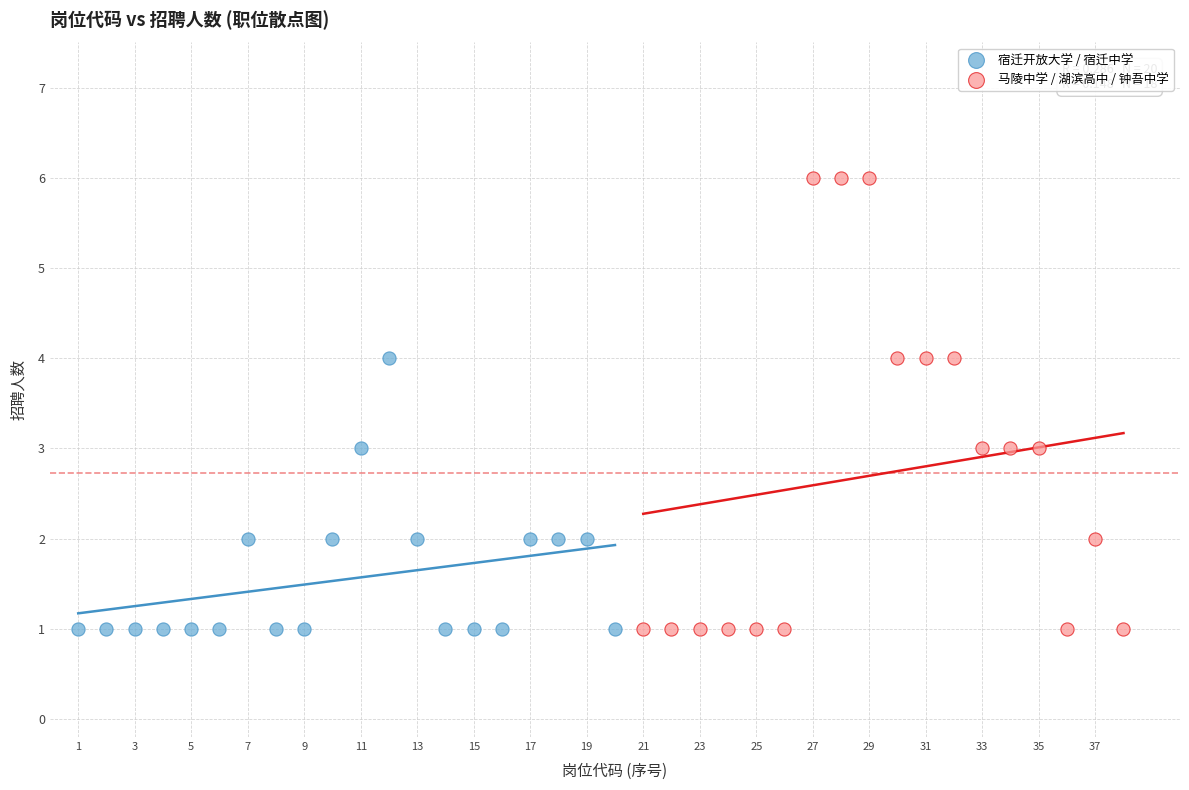

Which series contains the highest Y value?

马陵中学 / 湖滨高中 / 钟吾中学